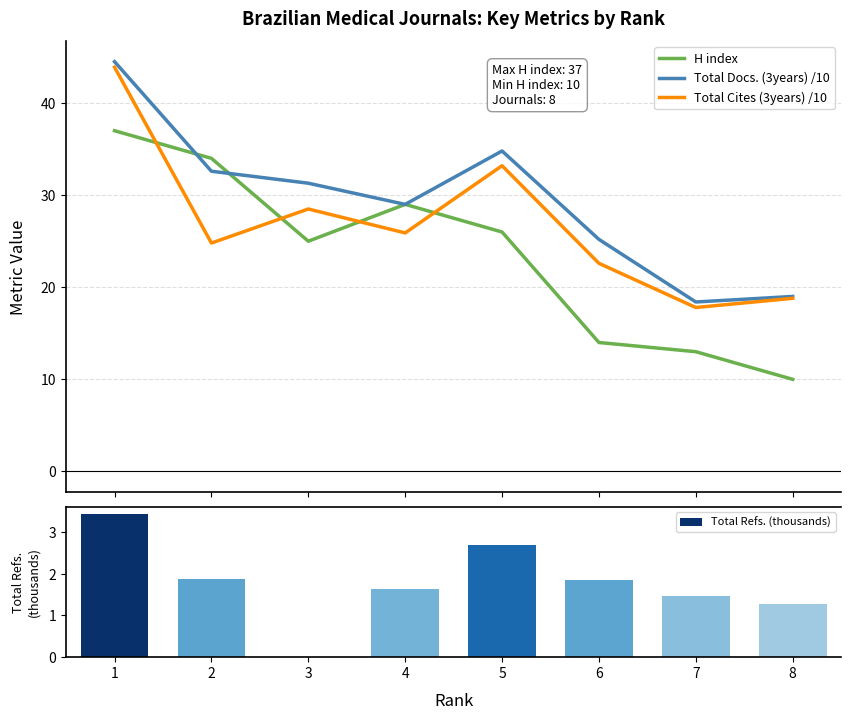

At how many categories does at least one series exceed 29?

4